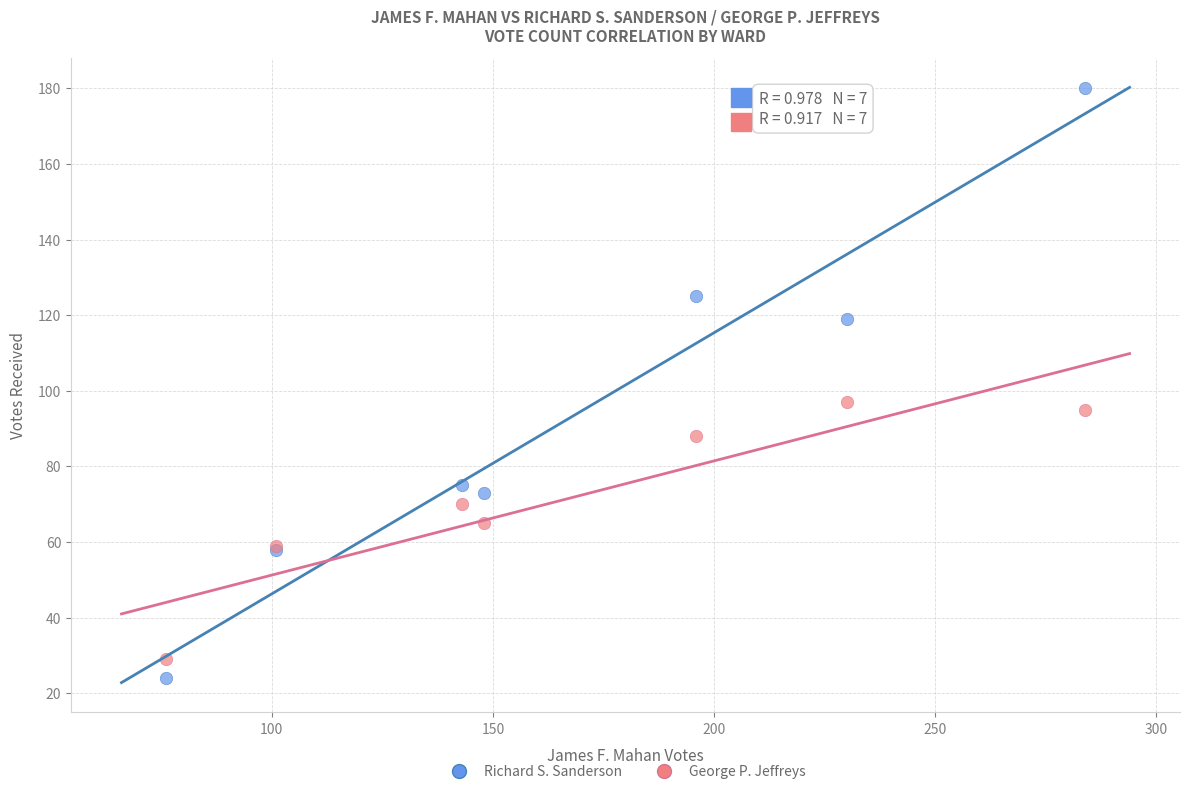

Which series contains the highest Y value?

Richard S. Sanderson